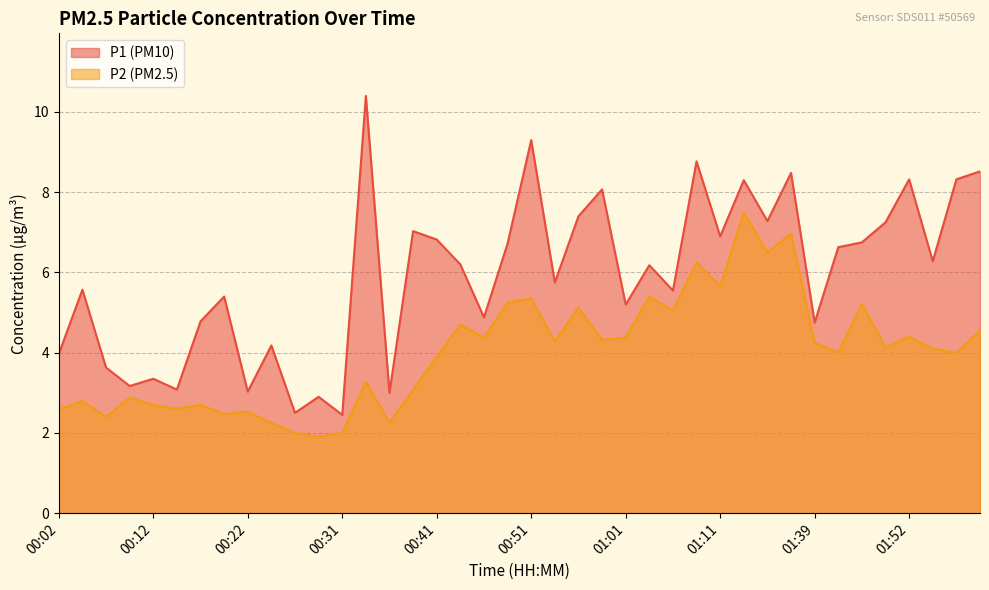

List the series in order of their overall mean, lowest first.

P2, P1